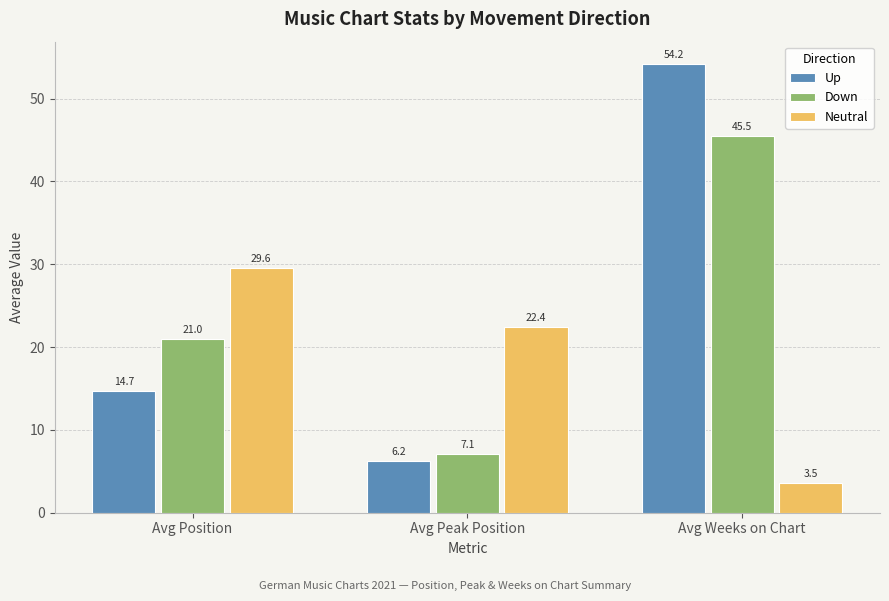

List the series in order of their peak value, highest first.

Up, Down, Neutral